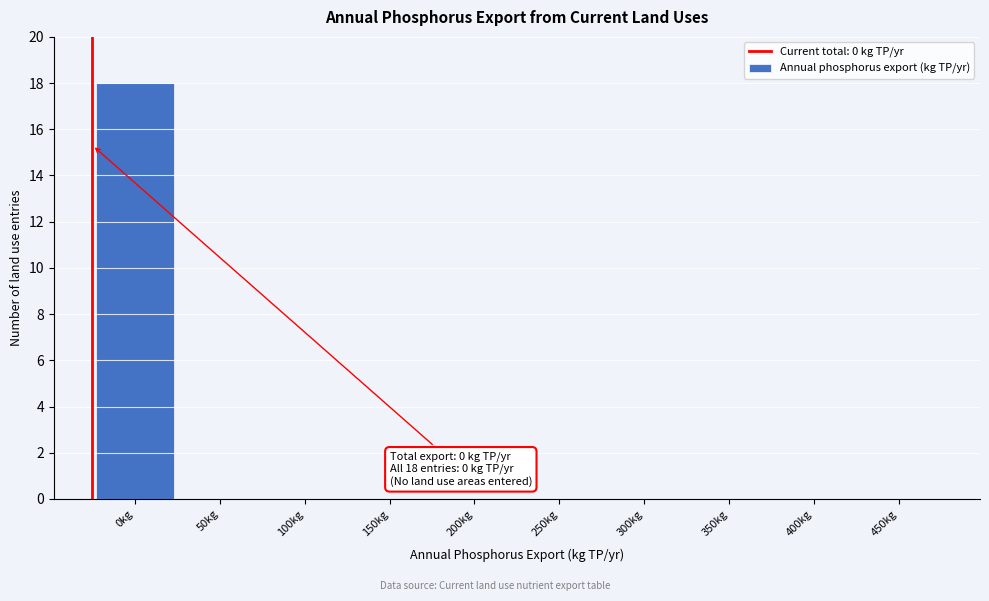

Reading left to right, transcribe all the data shown in this chart.

0kg=18	50kg=0	100kg=0	150kg=0	200kg=0	250kg=0	300kg=0	350kg=0	400kg=0	450kg=0